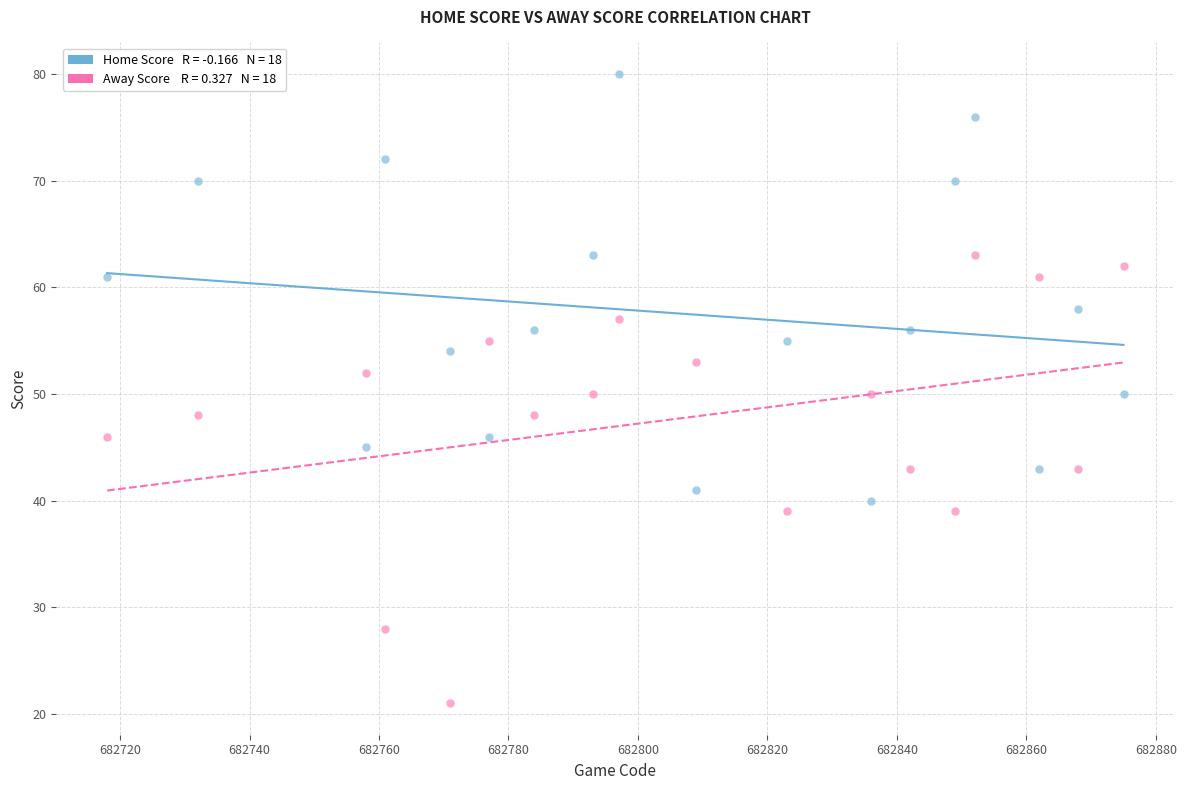

Across all data points, what is the range of X values (max minus min)?

157